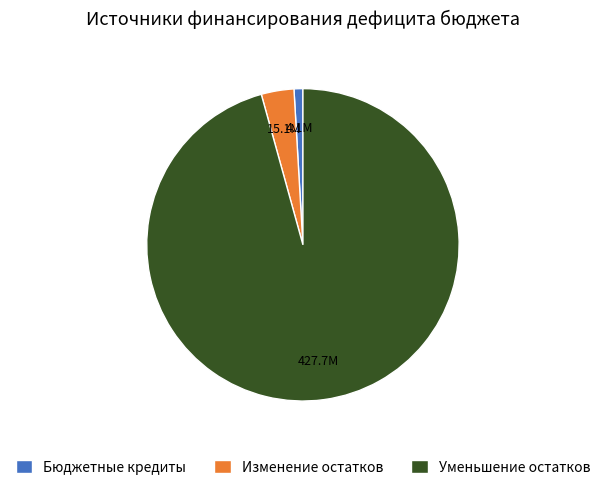

Rank the categories by value from highest to lowest.

Уменьшение остатков, Изменение остатков, Бюджетные кредиты